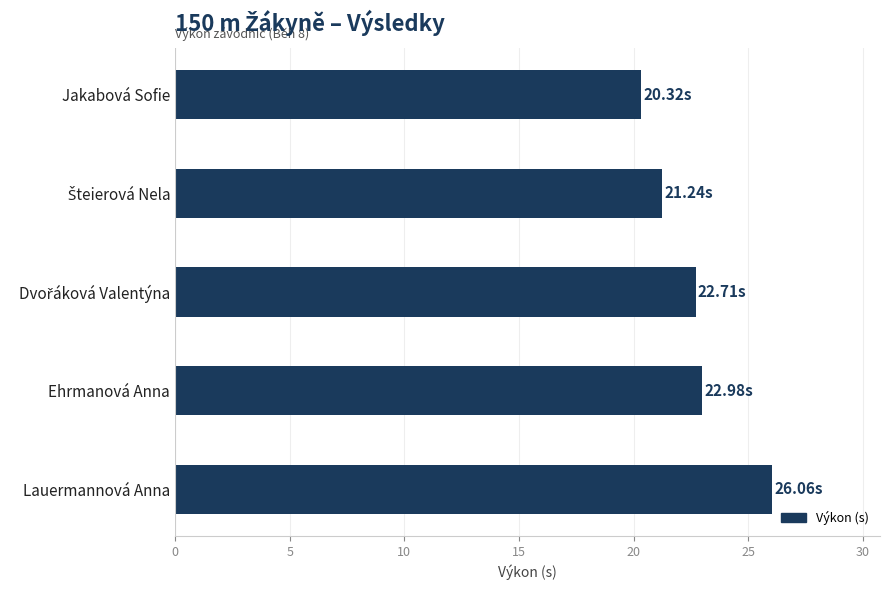

What is the difference between the second highest and second lowest values?

1.7